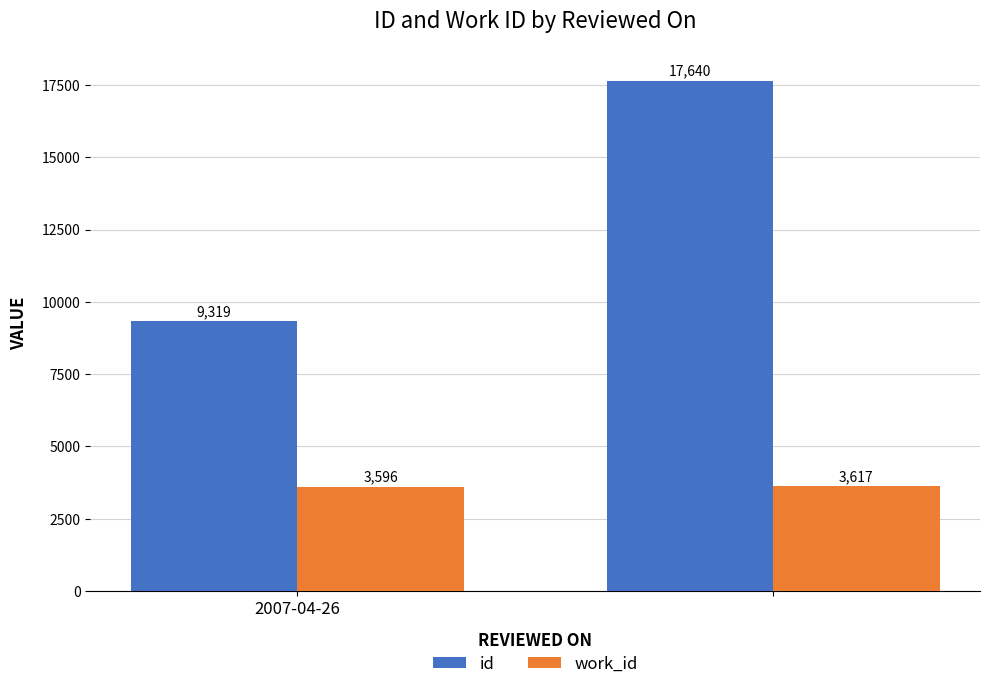

Which series has the largest range (max minus min)?

id